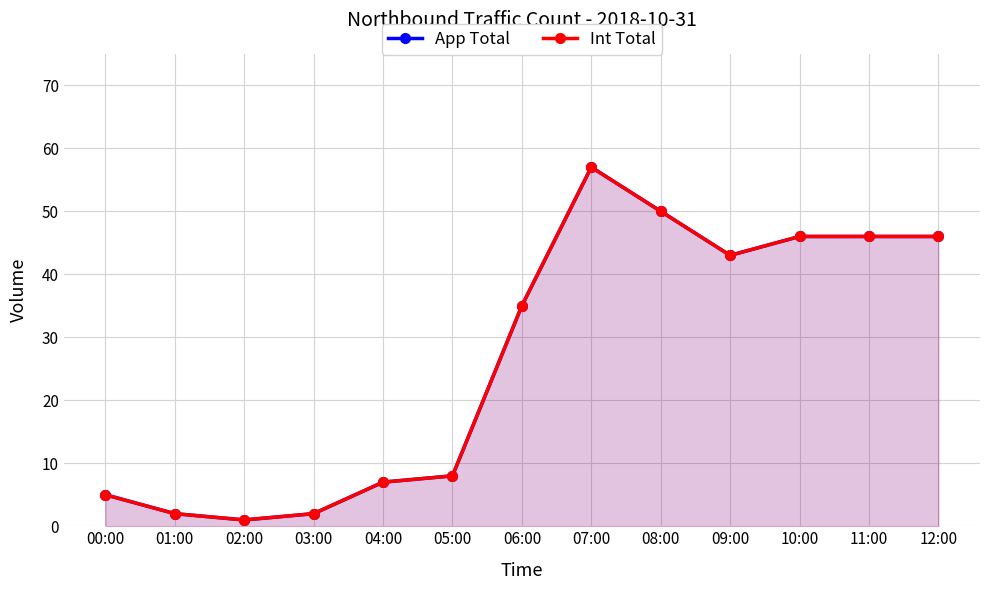

Is the value of App Total at 02:00 greater than the value of Int Total at 12:00?

No